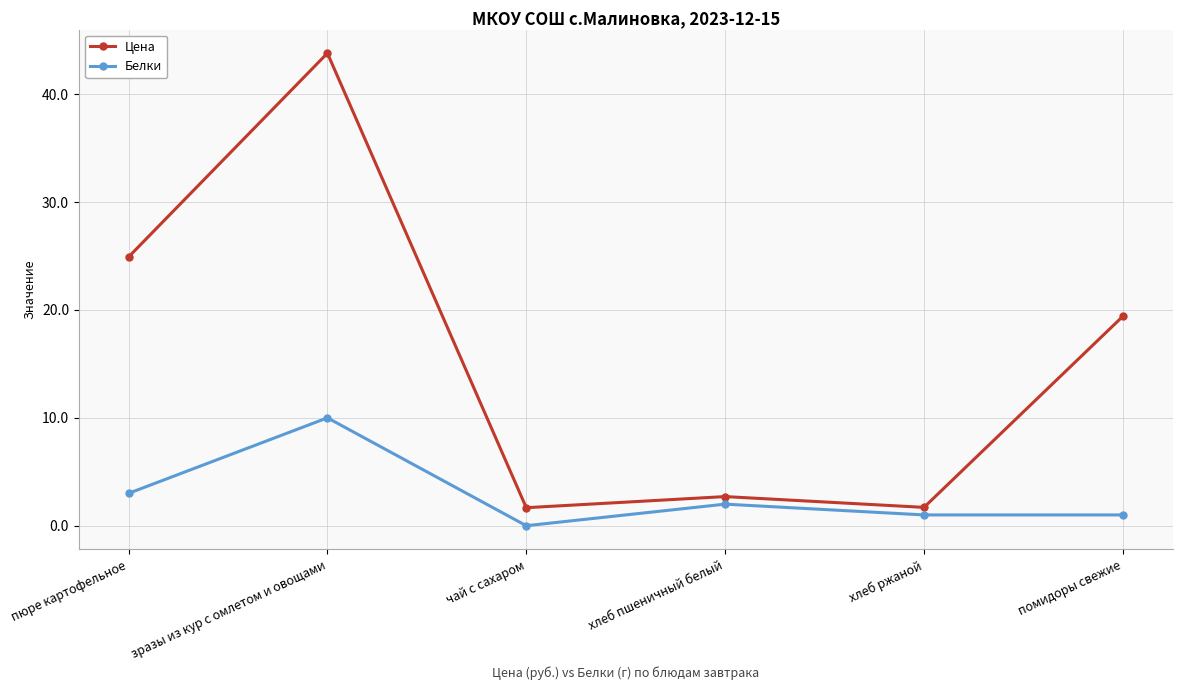

Is this an area chart (filled region under the line)?

No